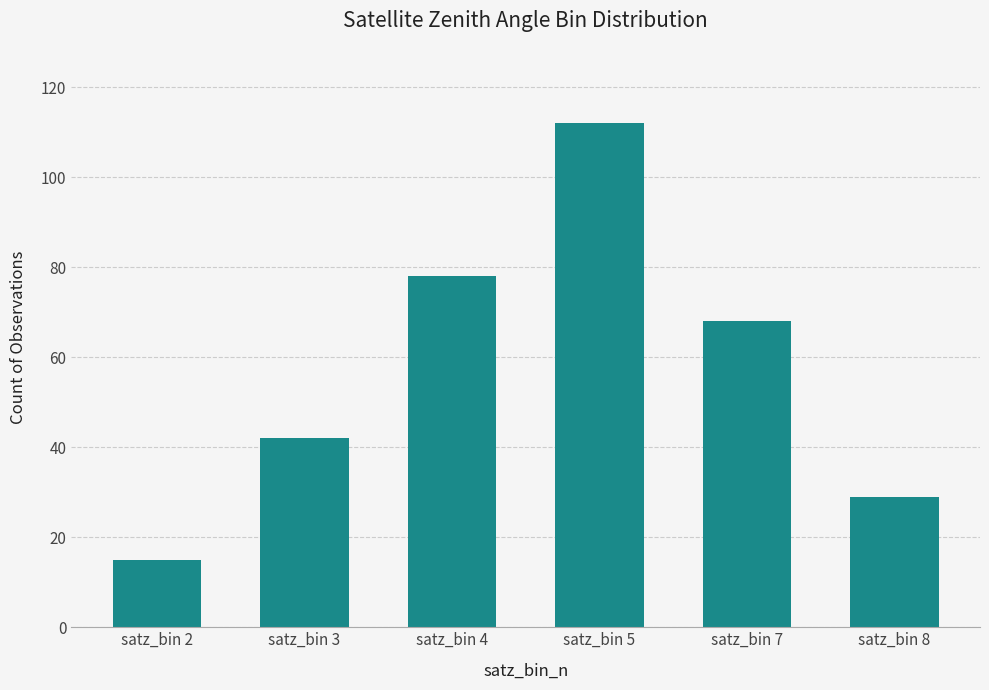

At which category does the chart reach its minimum across all series?

satz_bin 2